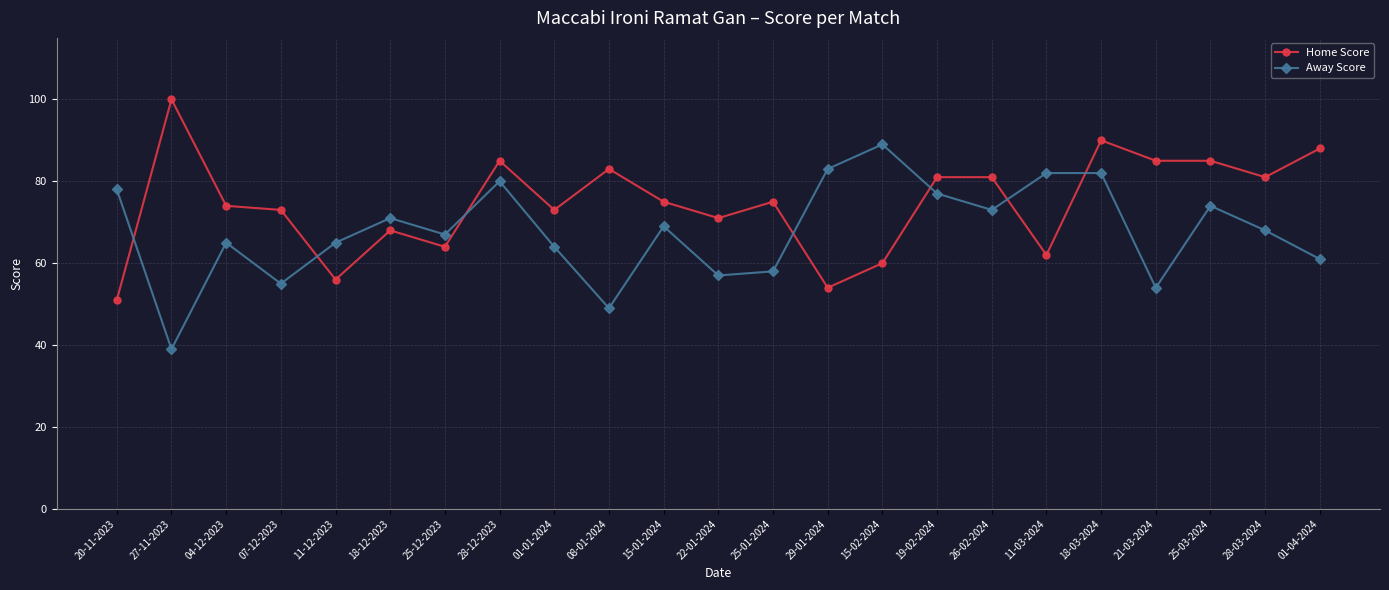

Between 01-01-2024 and 26-02-2024, which series saw the biggest shift?

Away Score